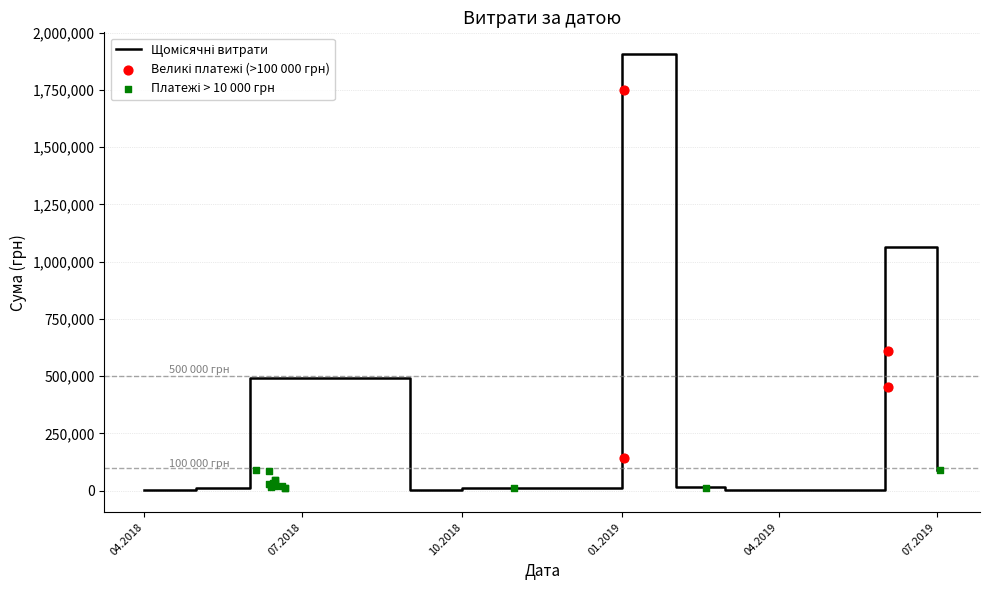

What is the change in value from 15 to 29?

+81785.6